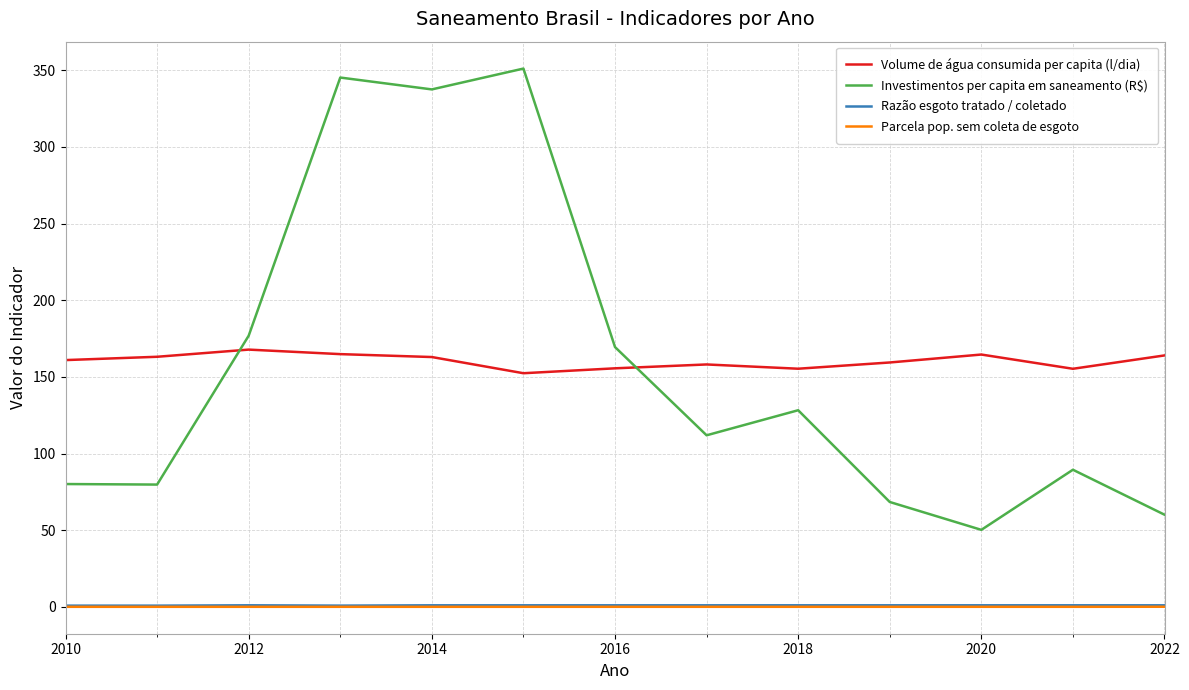

True or false: Volume de água consumida per capita (l/dia) and Razão esgoto tratado / coletado cross at least once.

False